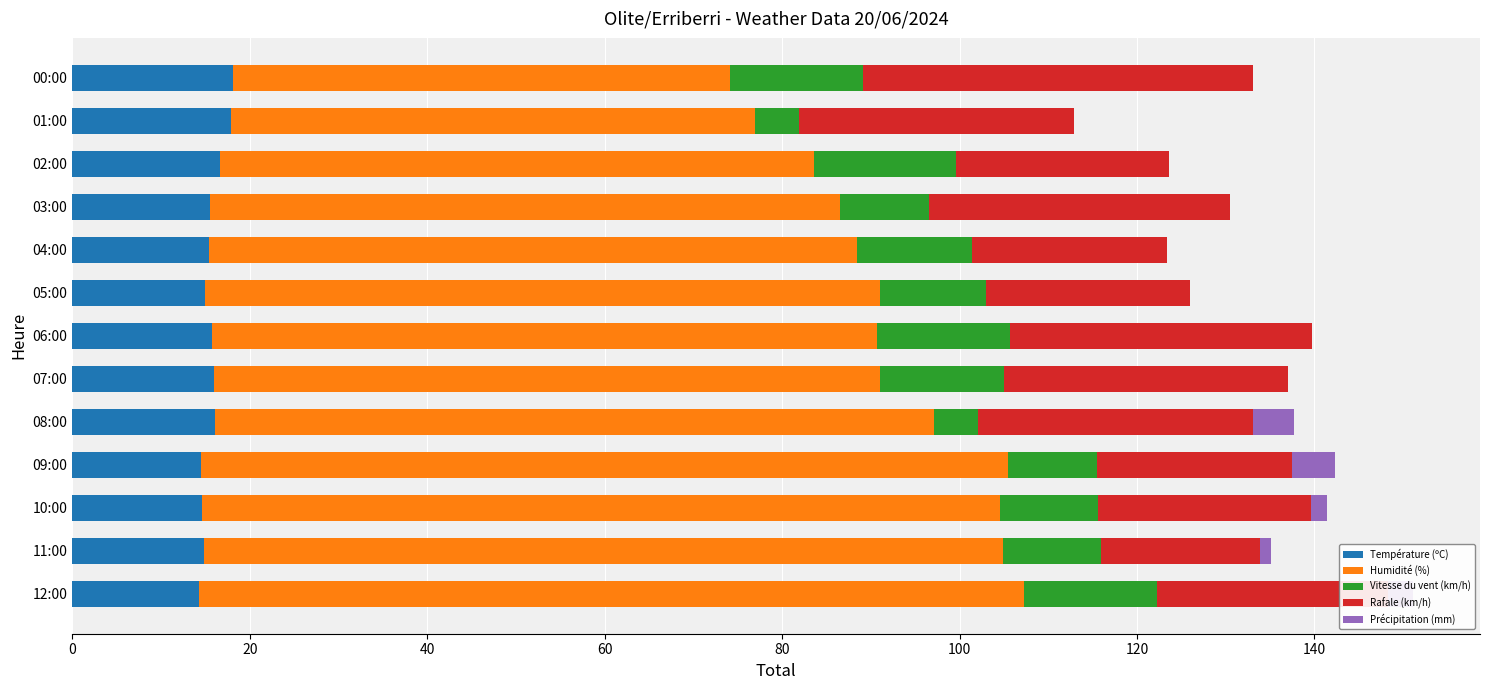

What is the highest value of the Température (ºC) series?

18.1